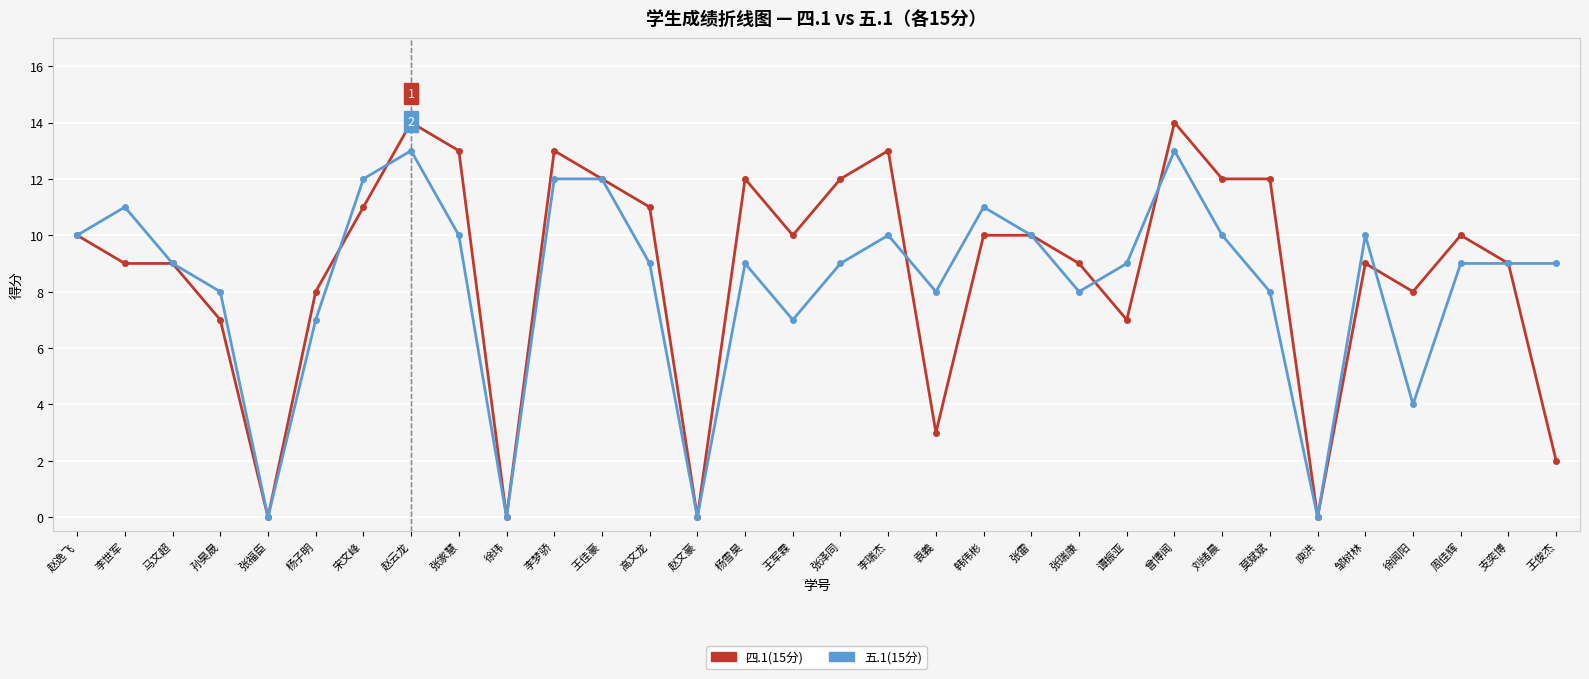

What is the label of the 22nd point from the right?

李梦骄